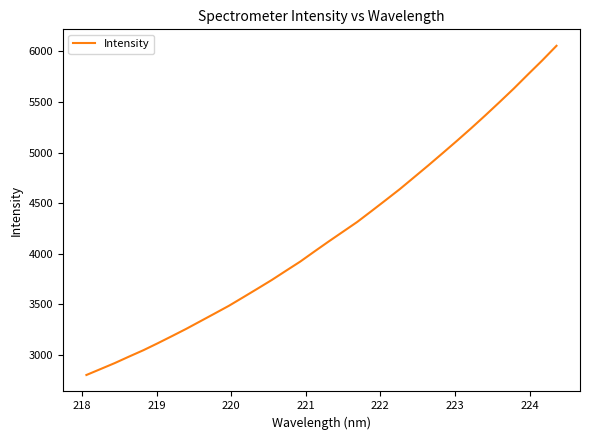

What is the smallest value displayed?

2800.3